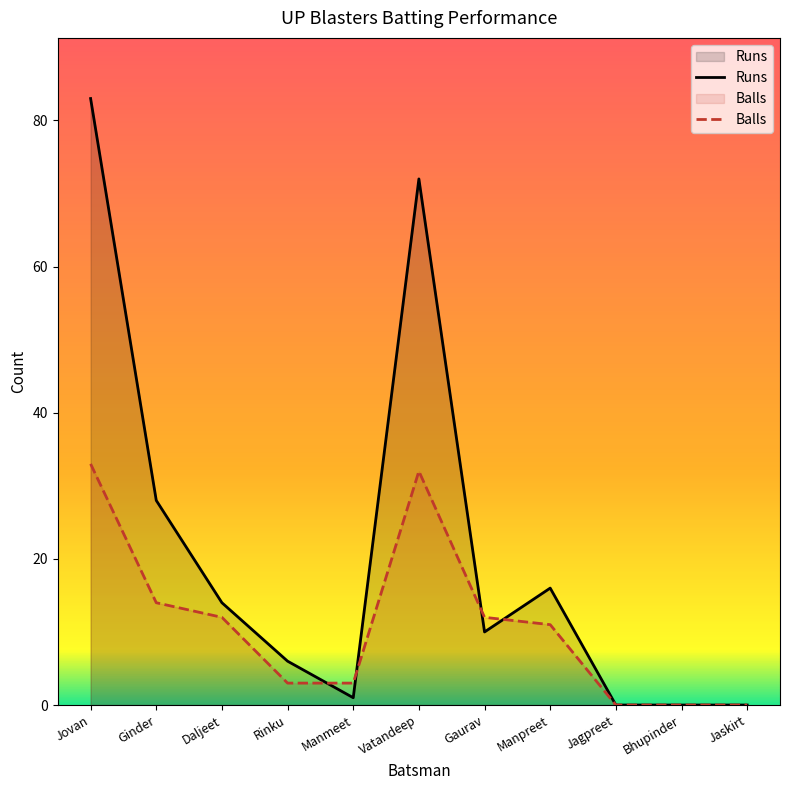

At how many categories does at least one series exceed 25?

3